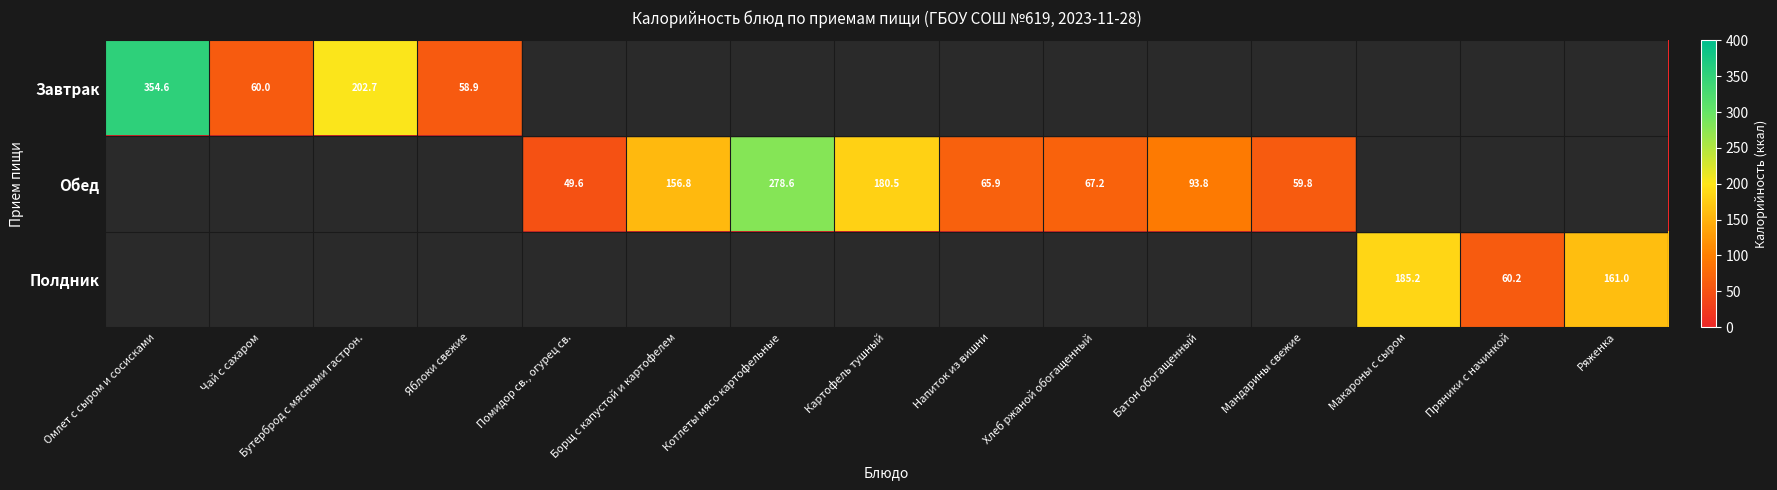

True or false: Обед has a value of 67.2 at Хлеб ржаной обогащенный.

True